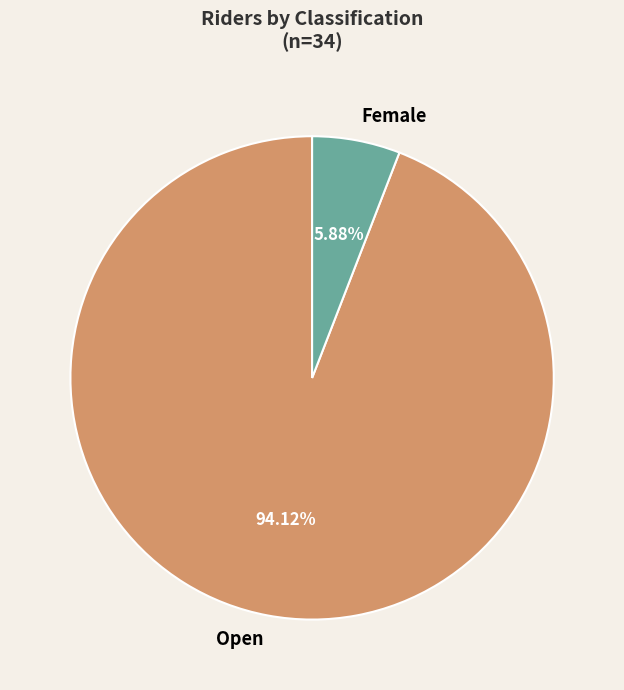

Is it true that Female is 6% of the pie?

True